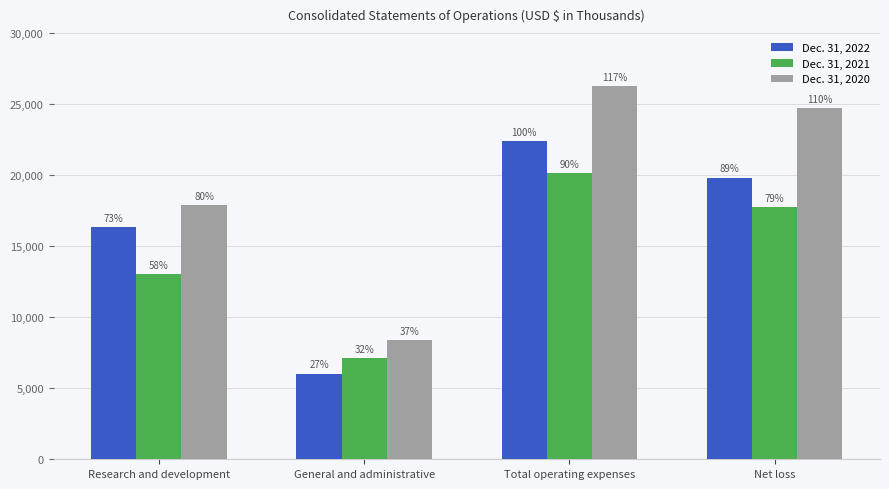

What is the difference between the highest and lowest values at General and administrative?

2364